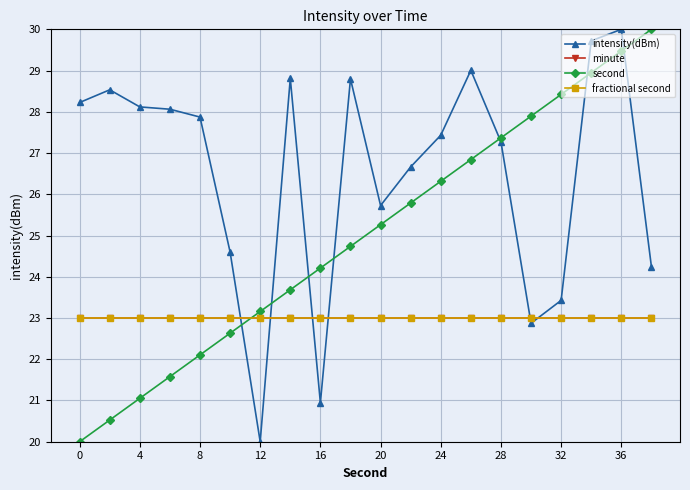

What is the minimum value for intensity(dBm)?

20.0